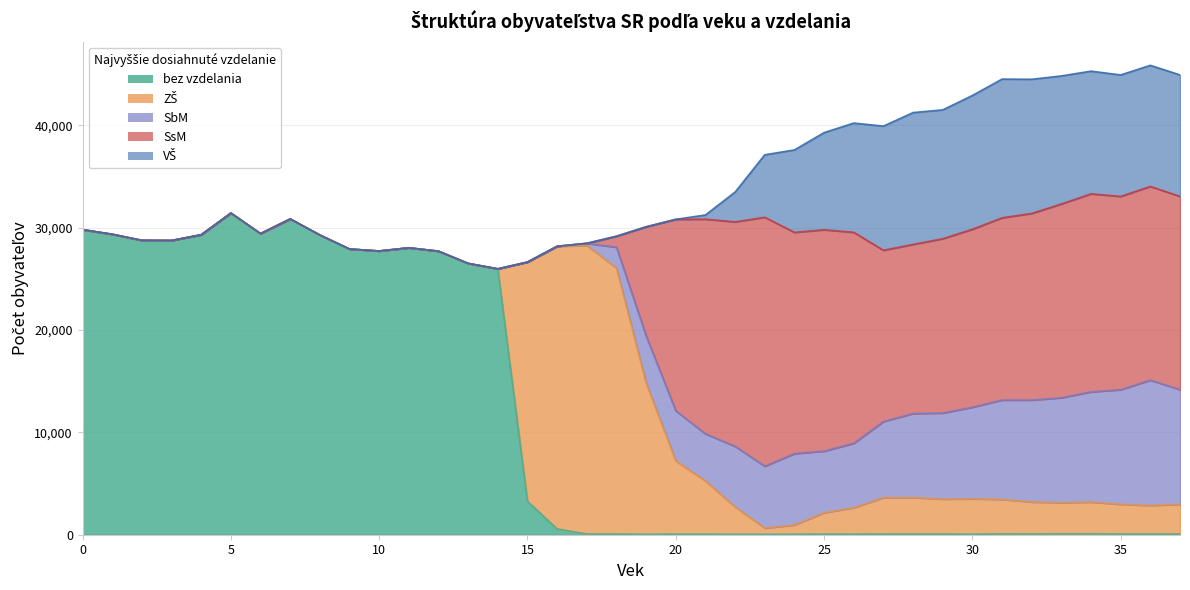

How many data points does each series have?

38